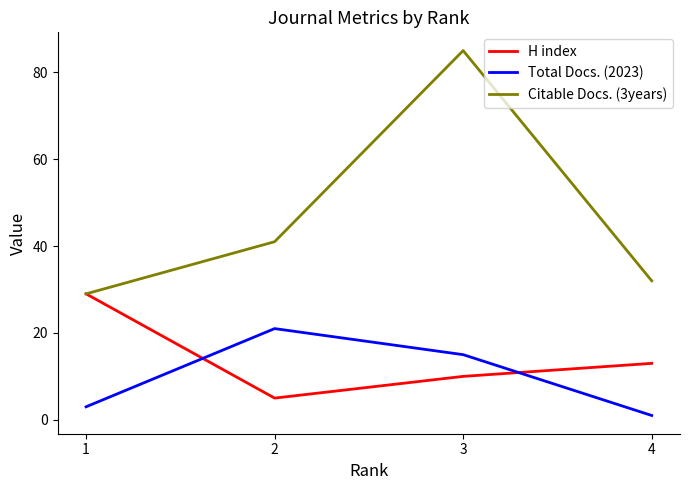

How many intersections are there between H index and Total Docs. (2023)?

2